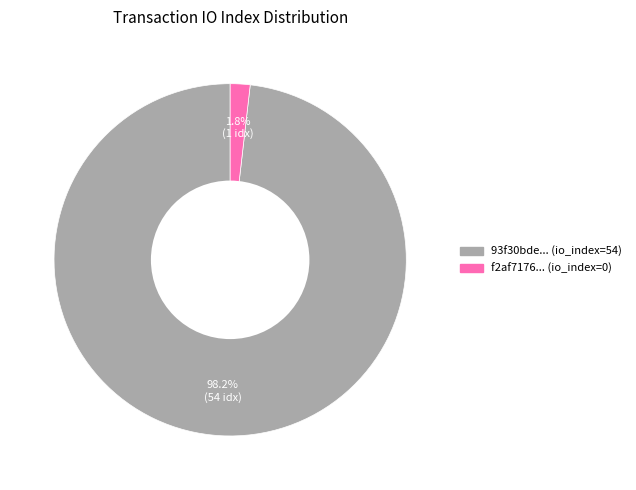

Is there any slice that represents more than half of the pie?

Yes